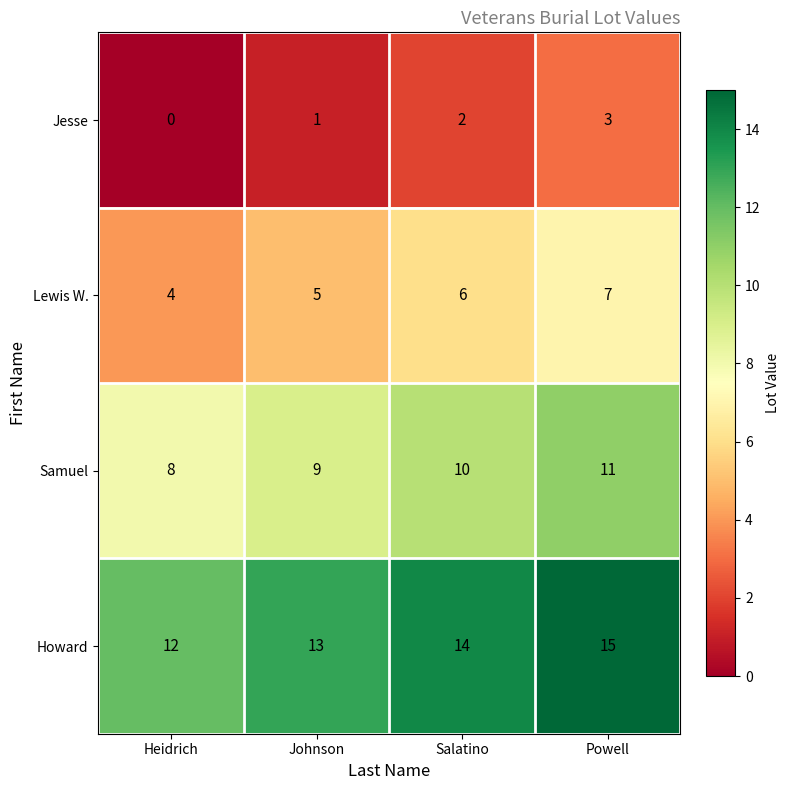

List the labels in order of Jesse value, smallest first.

Heidrich, Johnson, Salatino, Powell